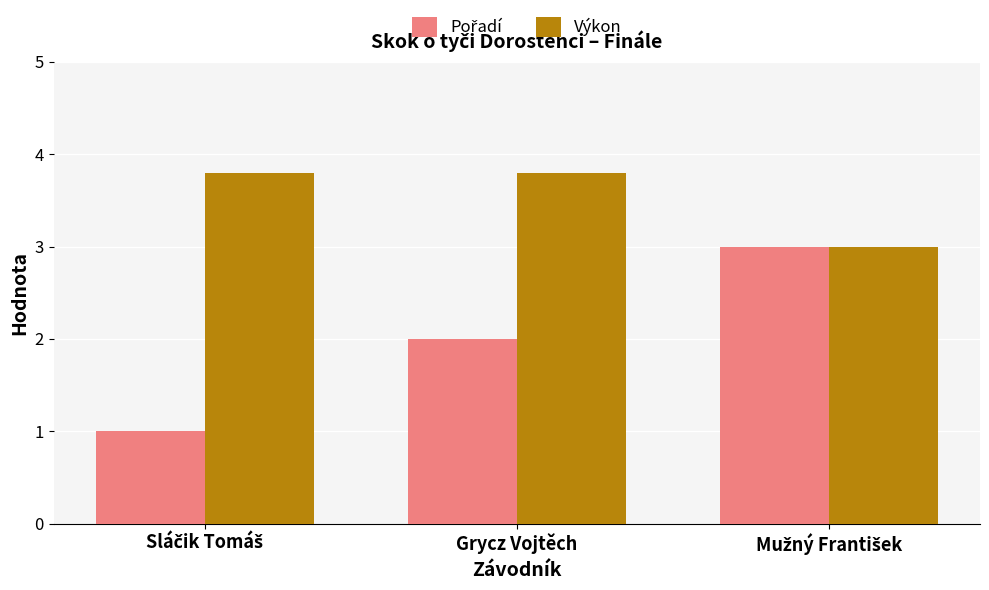

What is the maximum value shown in the chart?

3.8